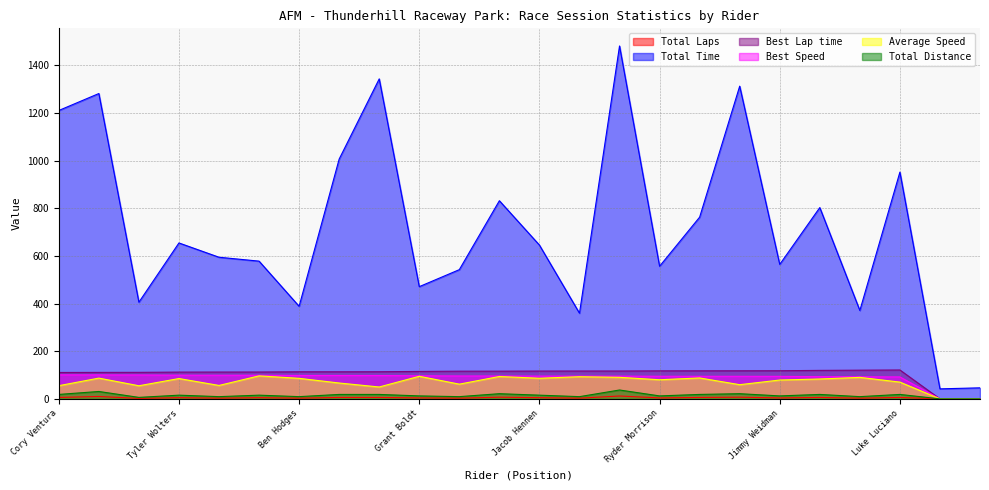

Is it true that Average Speed equals 29.8 at Jackson Burkhart?

False